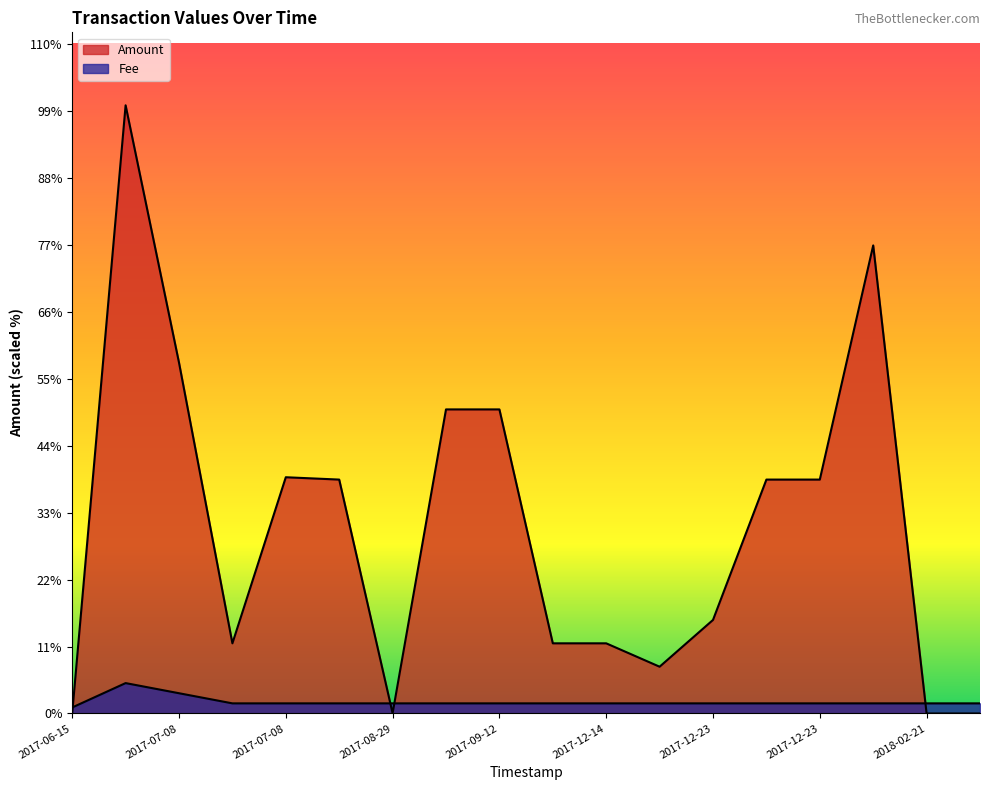

True or false: Fee has a value of 433.3 at 2017-10-21.

True